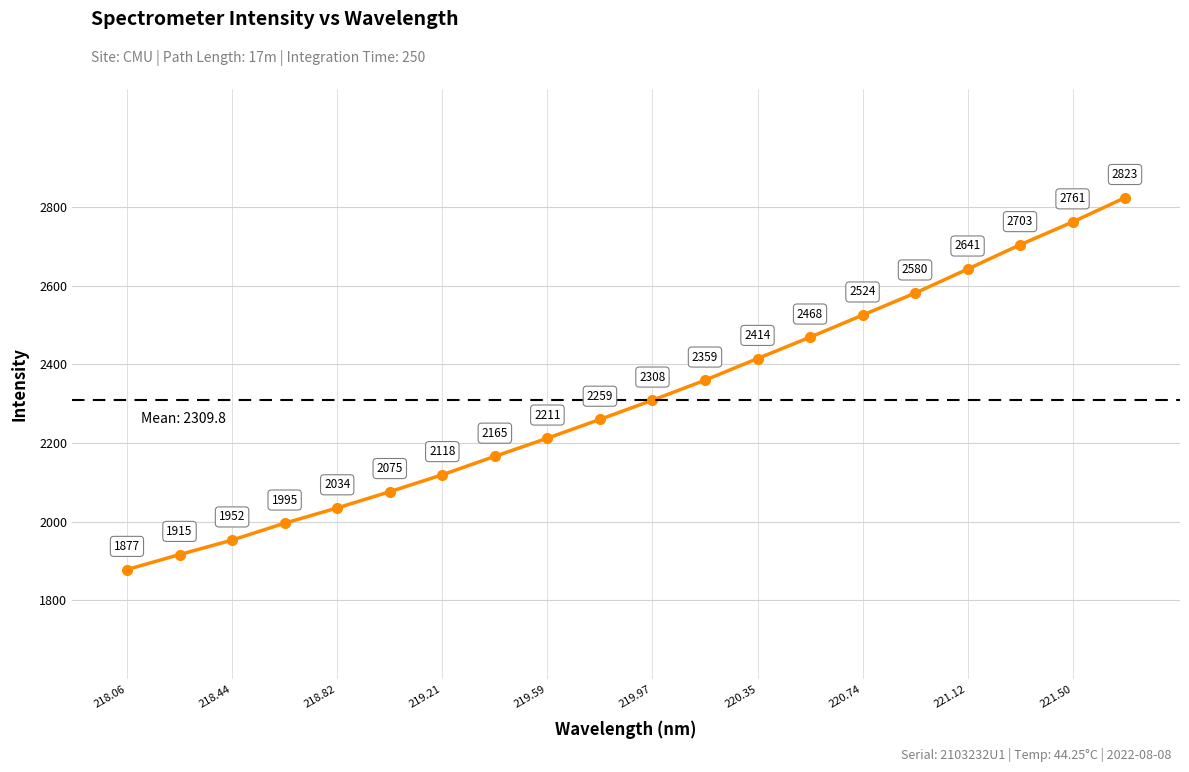

What is the maximum value shown in the chart?

2823.6